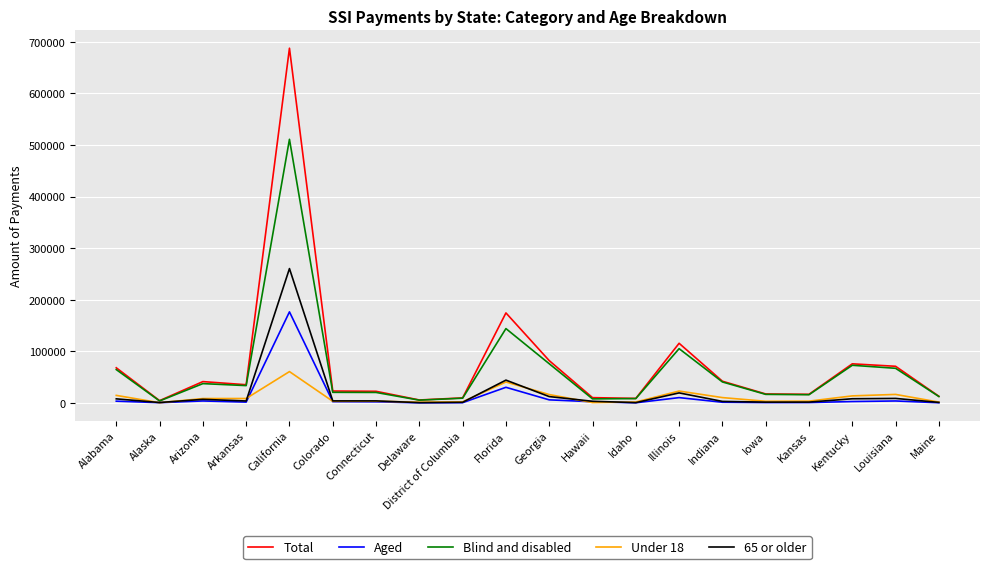

Is the value of Total at Louisiana greater than the value of Aged at Kentucky?

Yes